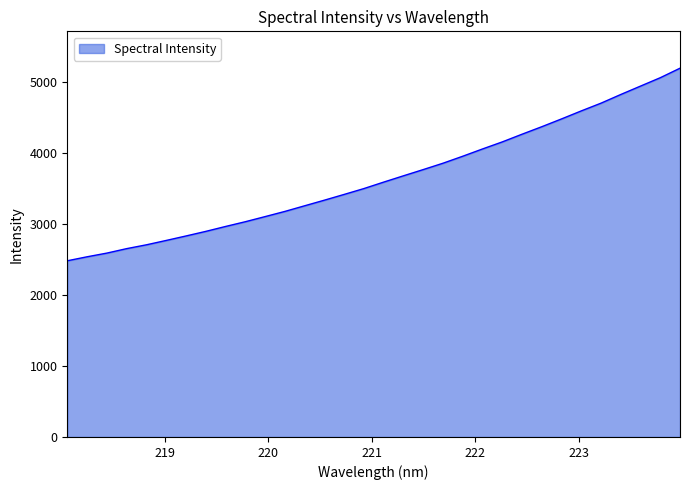

What is the difference between the maximum and minimum values?

2715.7